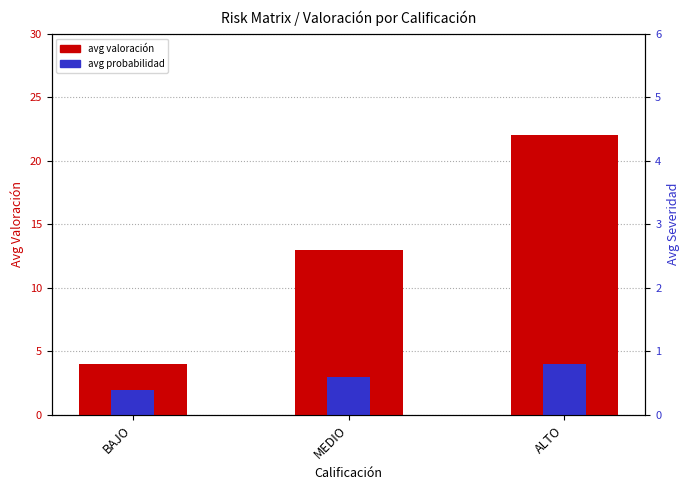

How many values in the avg valoración series are below 13?

1